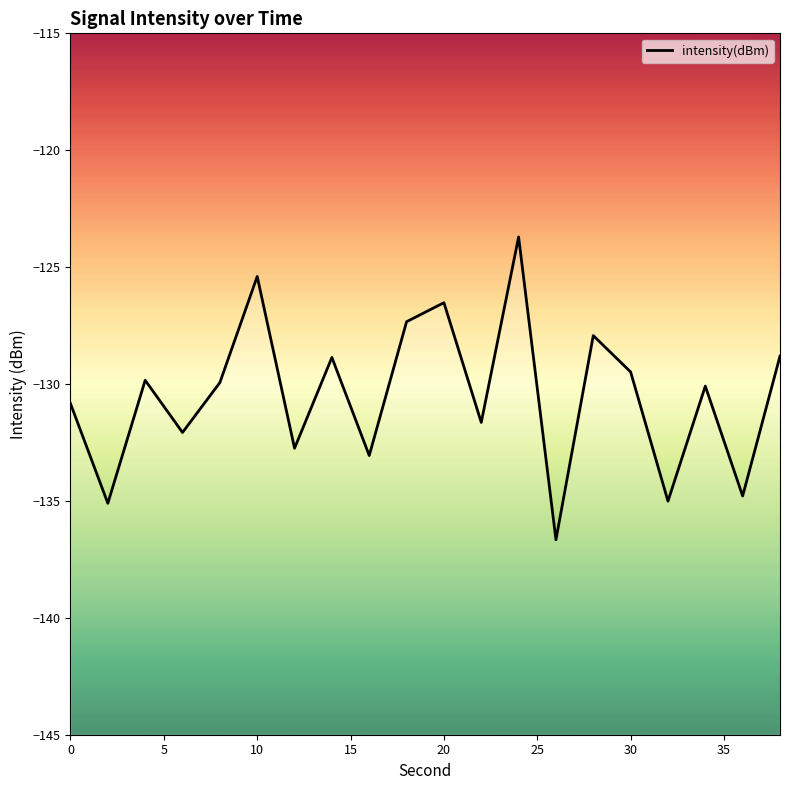

List the labels in order of value, smallest first.

26, 2, 32, 36, 16, 12, 6, 22, 0, 34, 8, 4, 30, 14, 38, 28, 18, 20, 10, 24